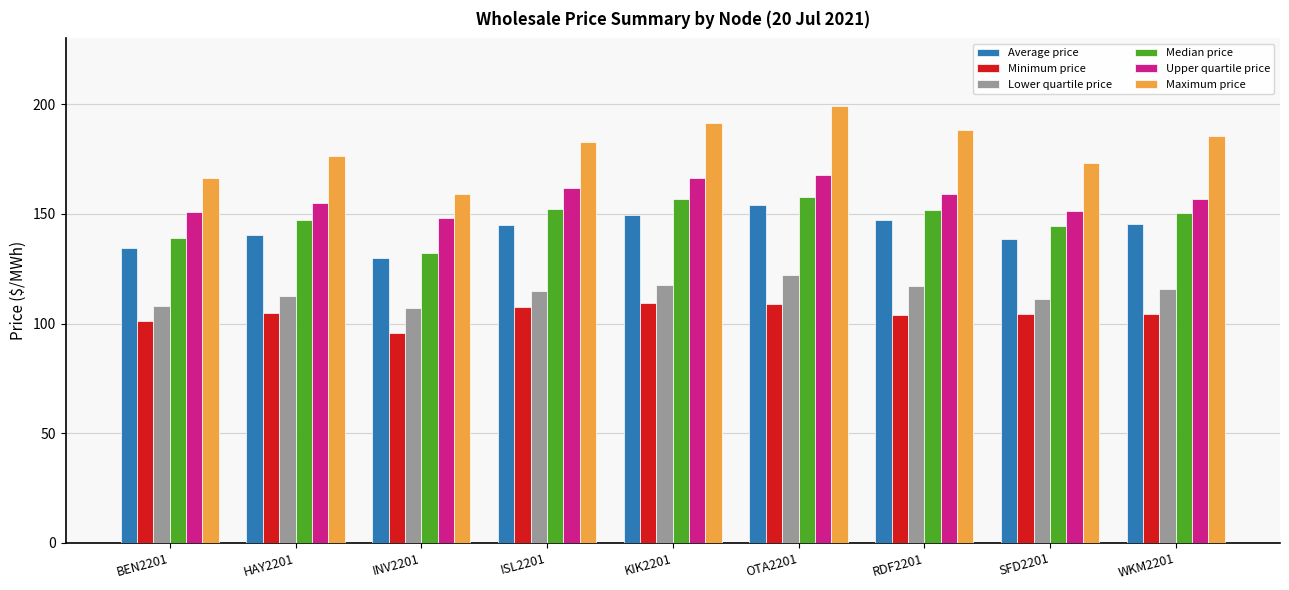

What is the average value of the Lower quartile price series?

114.1